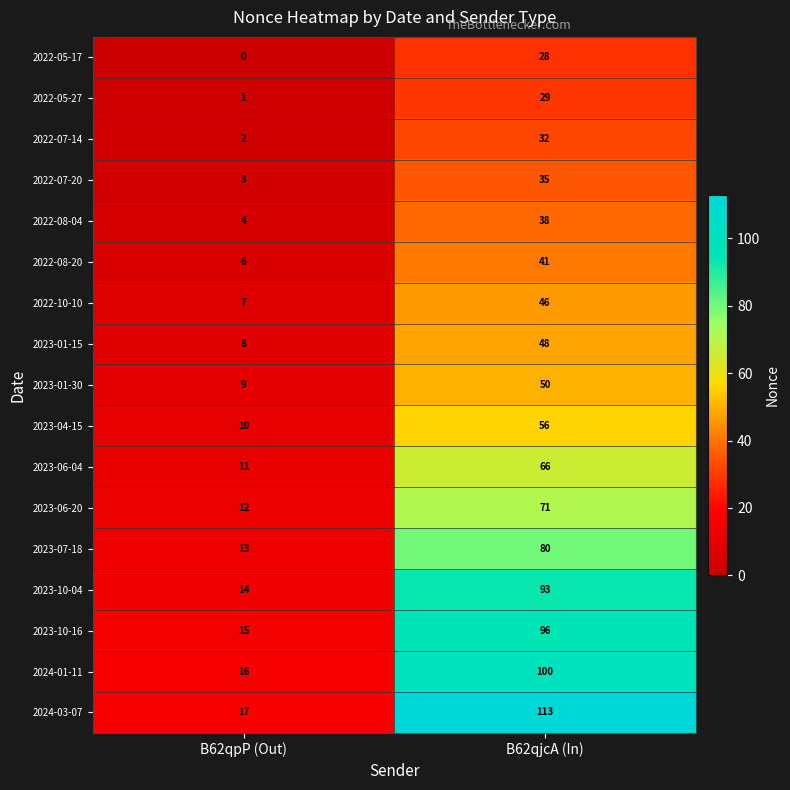

What is the difference between the 2024-03-07 values at B62qpP (Out) and B62qjcA (In)?

96